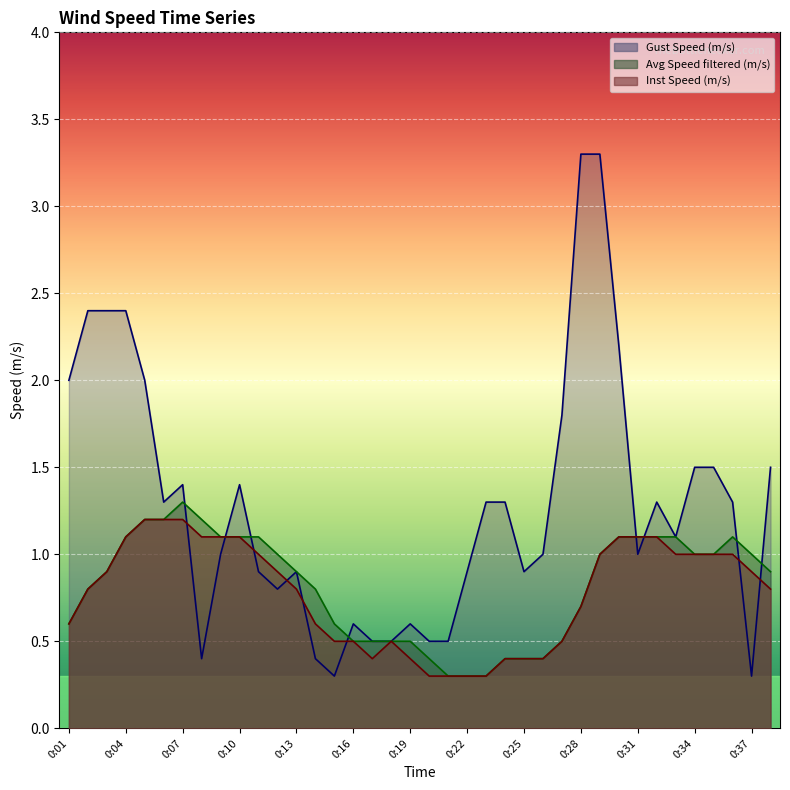

How many lines are shown in the chart?

3